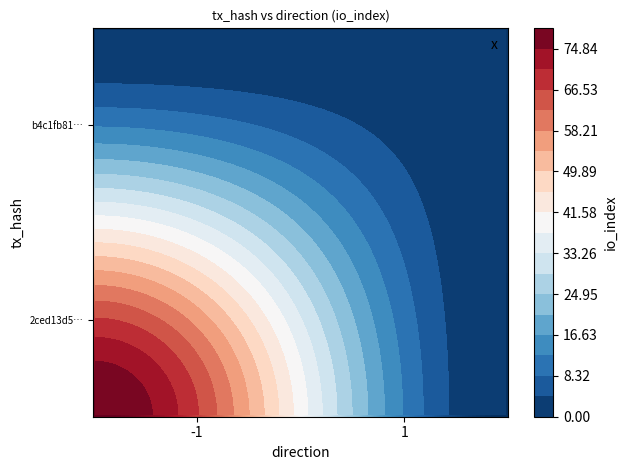

List the labels in order of 2ced13d58046e87c18beaf8b35c9874db05158b value, largest first.

io_index, direction